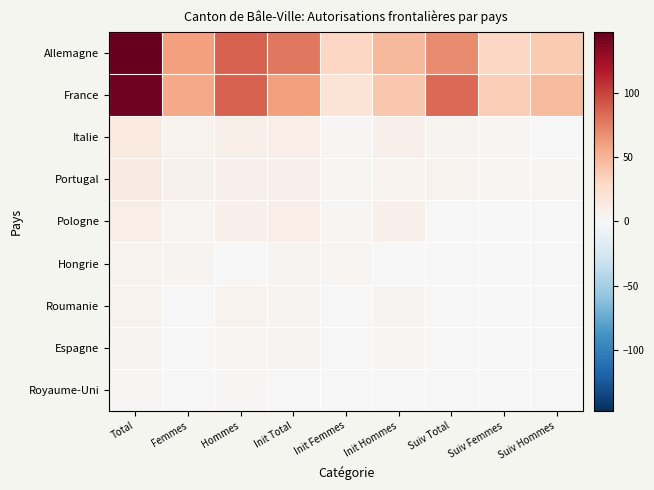

Which series has the largest range (max minus min)?

France